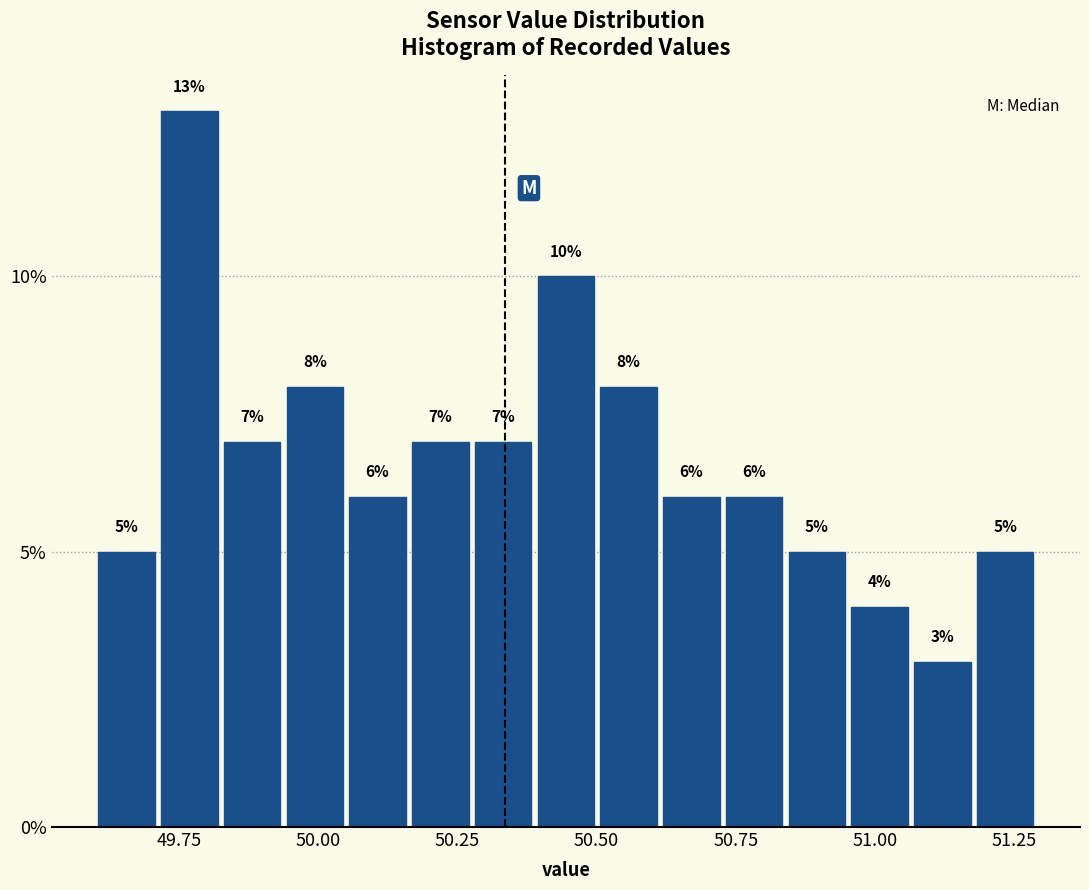

Read against the x-axis, roughly where is the centre of the tallest bar?

49.75